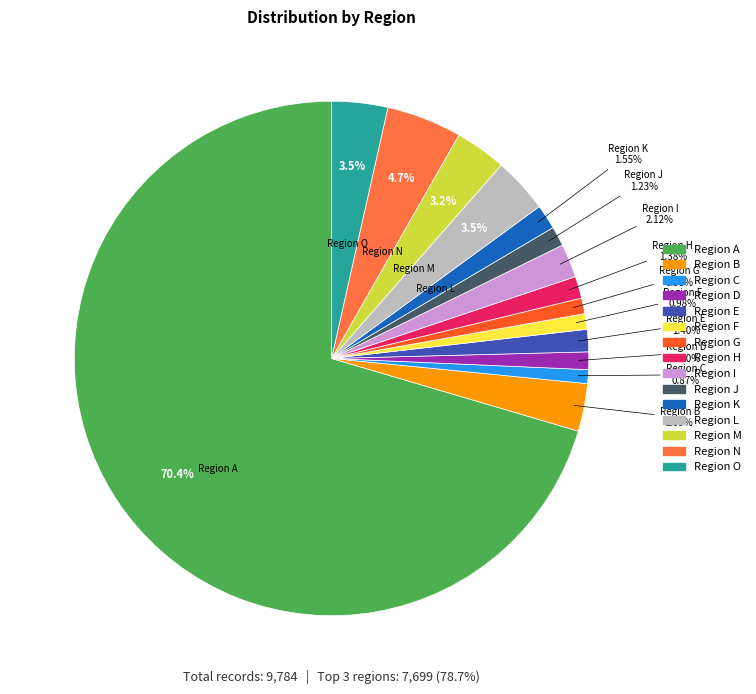

Does any single category account for the majority?

Yes